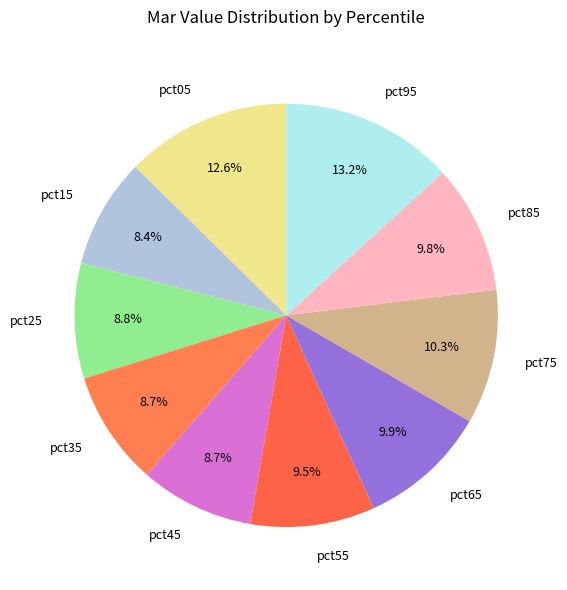

To the nearest percent, what is the difference between the pct55 and pct95 slice percentages?

4%